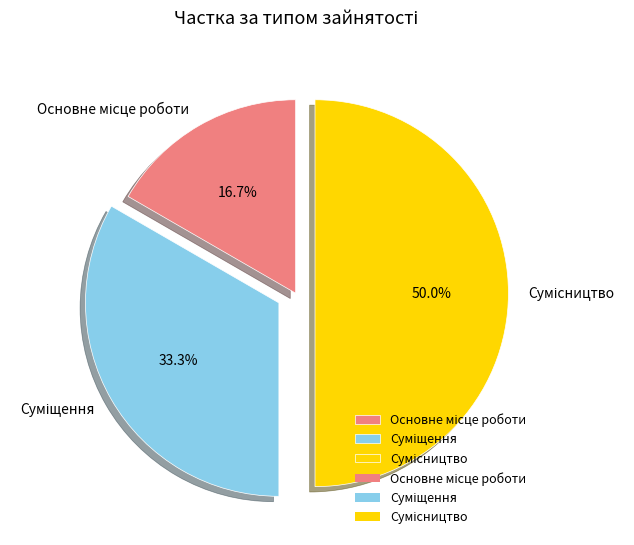

How many segments does this pie chart have?

3